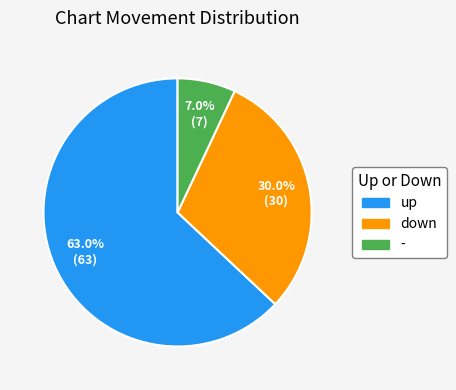

What is the ratio of the value at down to the value at up?

0.5